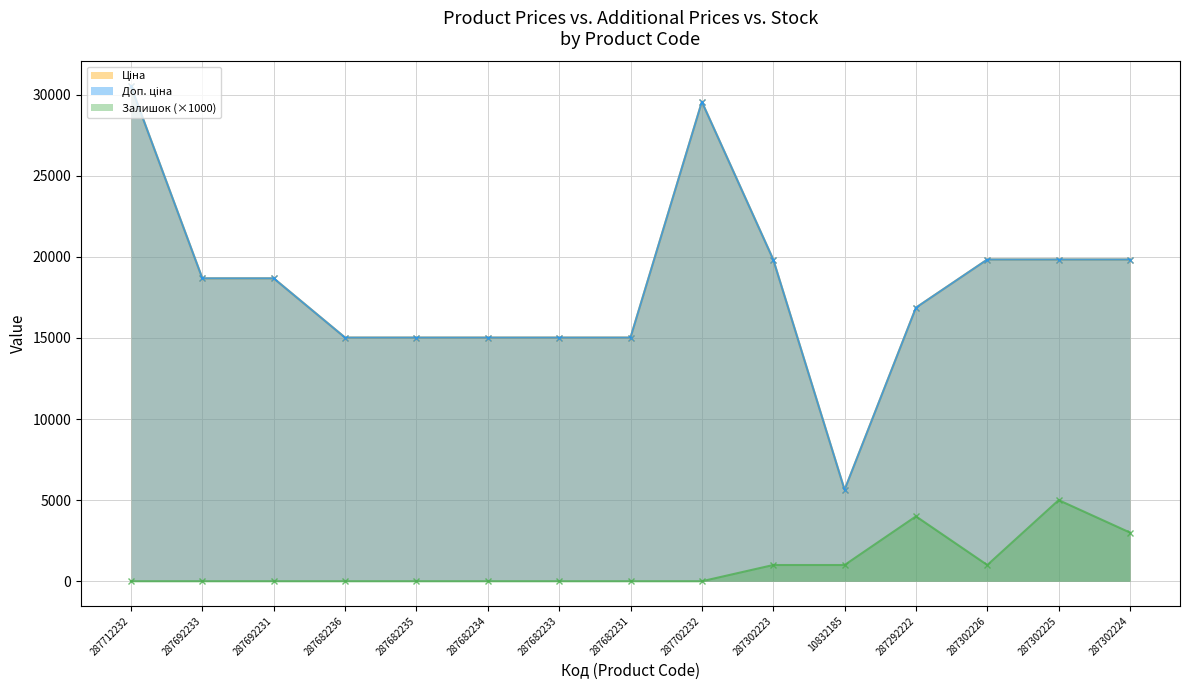

Which category has the lowest value in the Доп. ціна series?

10832185